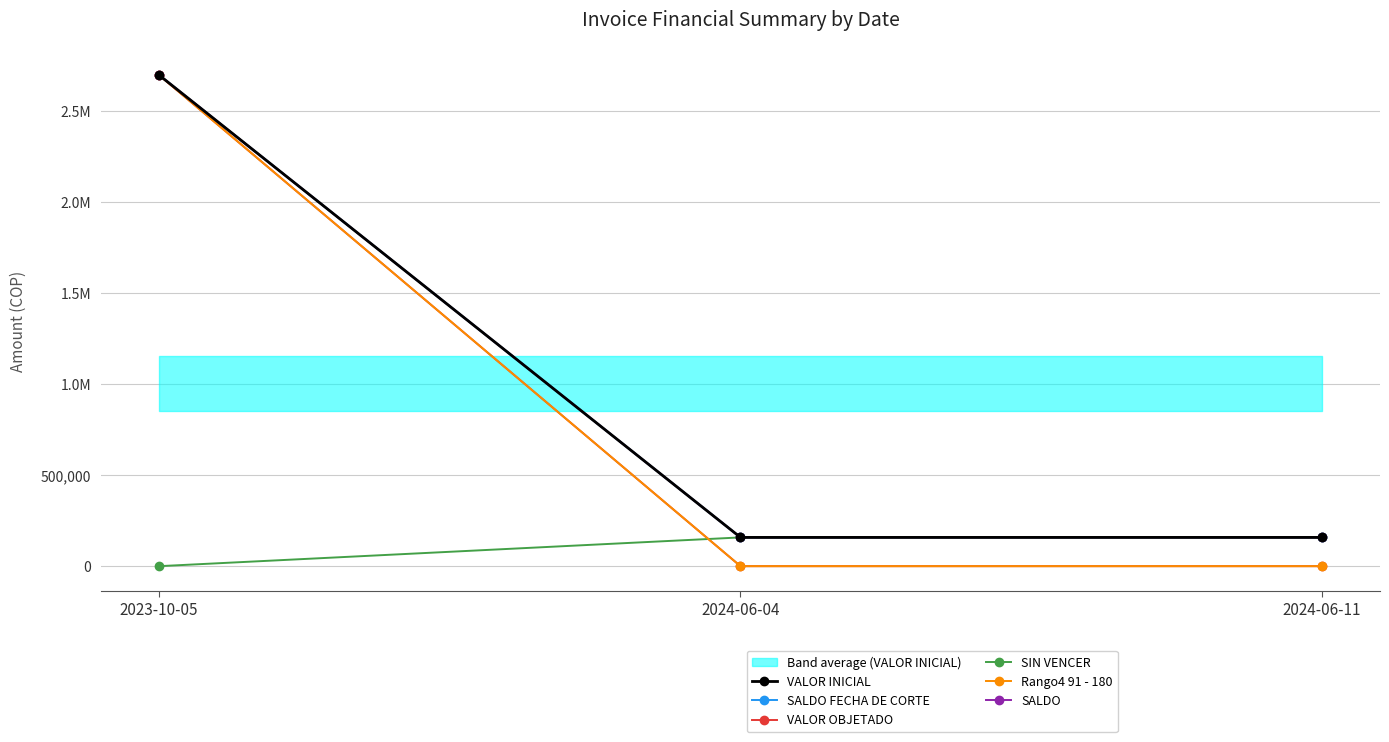

The value of SALDO FECHA DE CORTE at 2023-10-05 is 2697883. True or false?

True